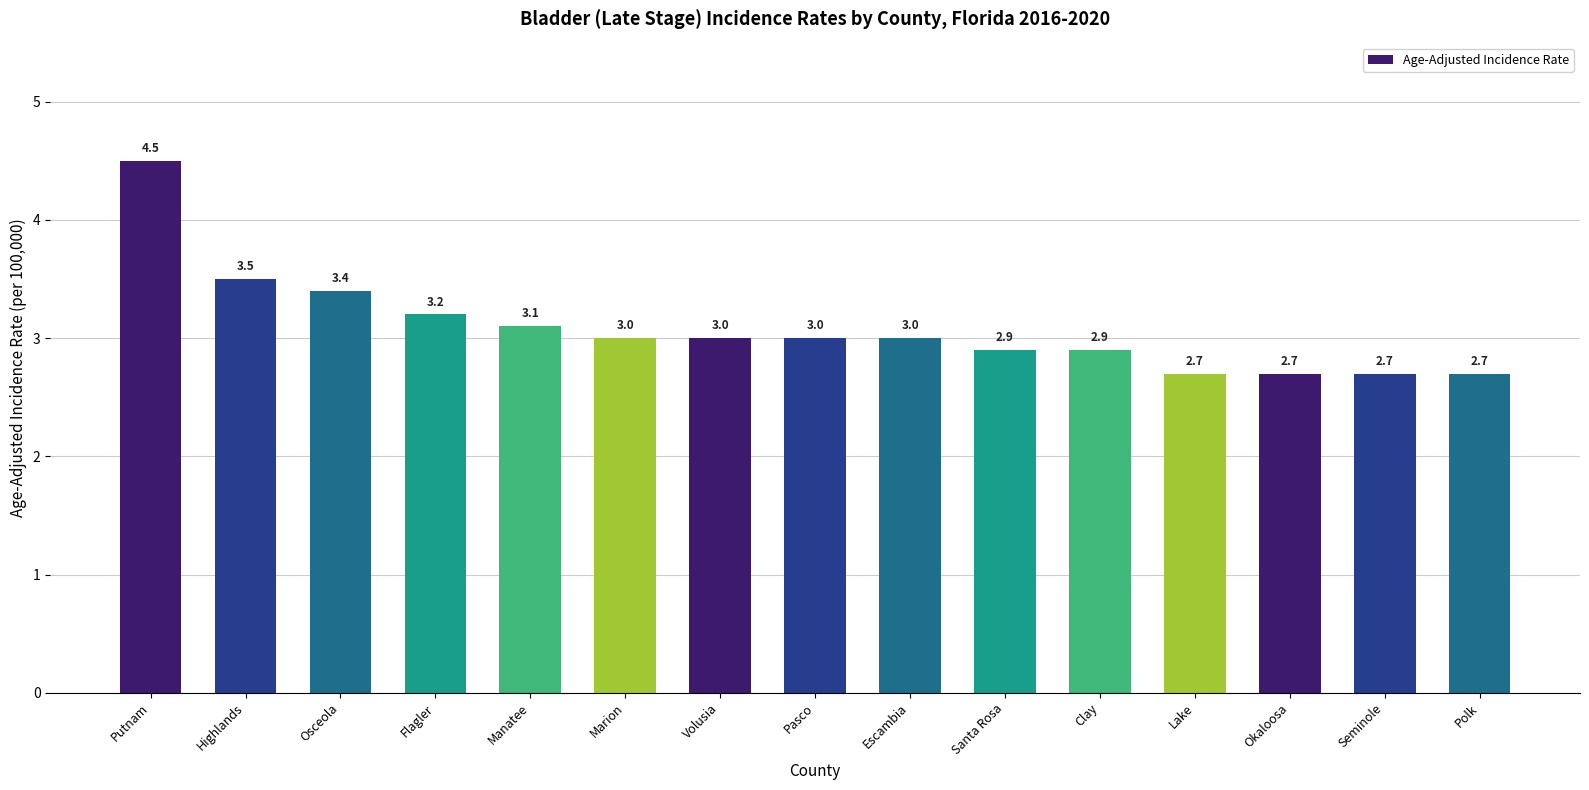

Reading right to left, what are all the values shown in this chart?

2.7	2.7	2.7	2.7	2.9	2.9	3.0	3.0	3.0	3.0	3.1	3.2	3.4	3.5	4.5